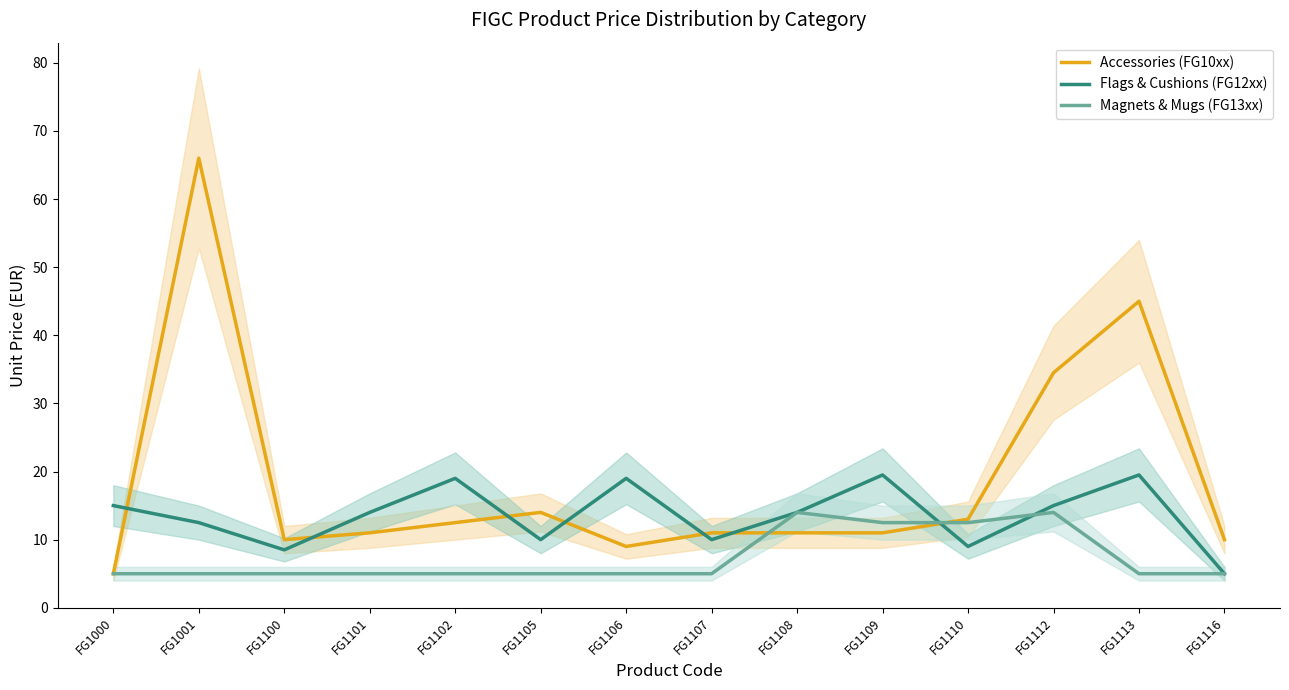

How many lines are shown in the chart?

3